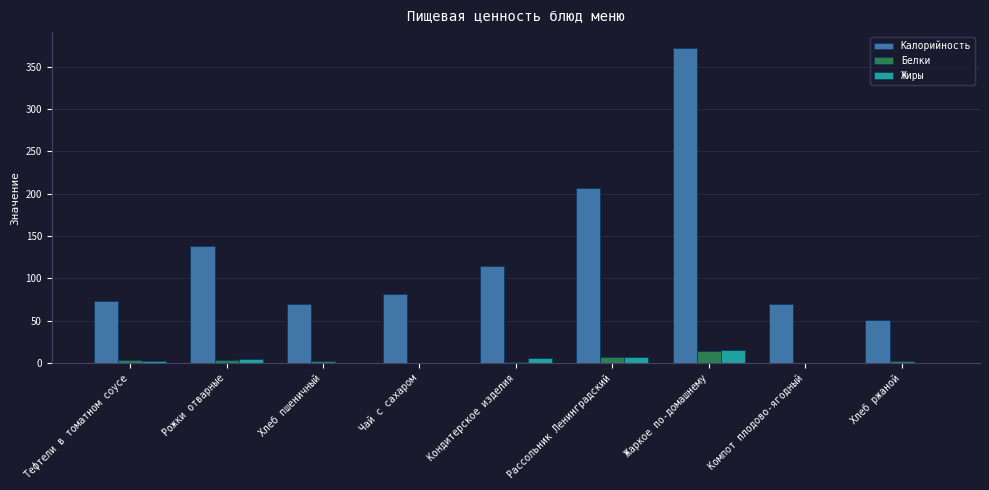

What are all the series names shown in the legend?

Калорийность, Белки, Жиры